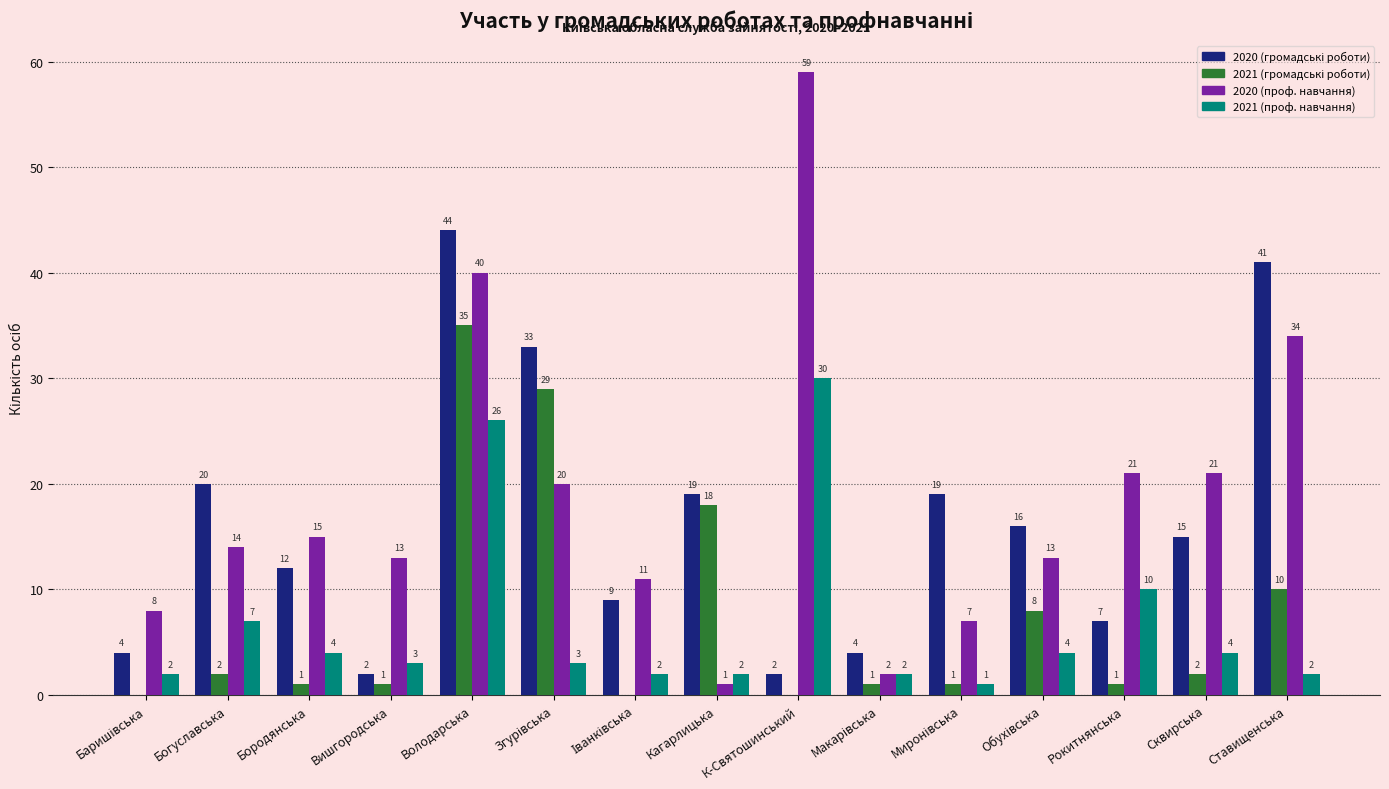

Which series has the largest total across all categories?

2020 (проф. навчання)